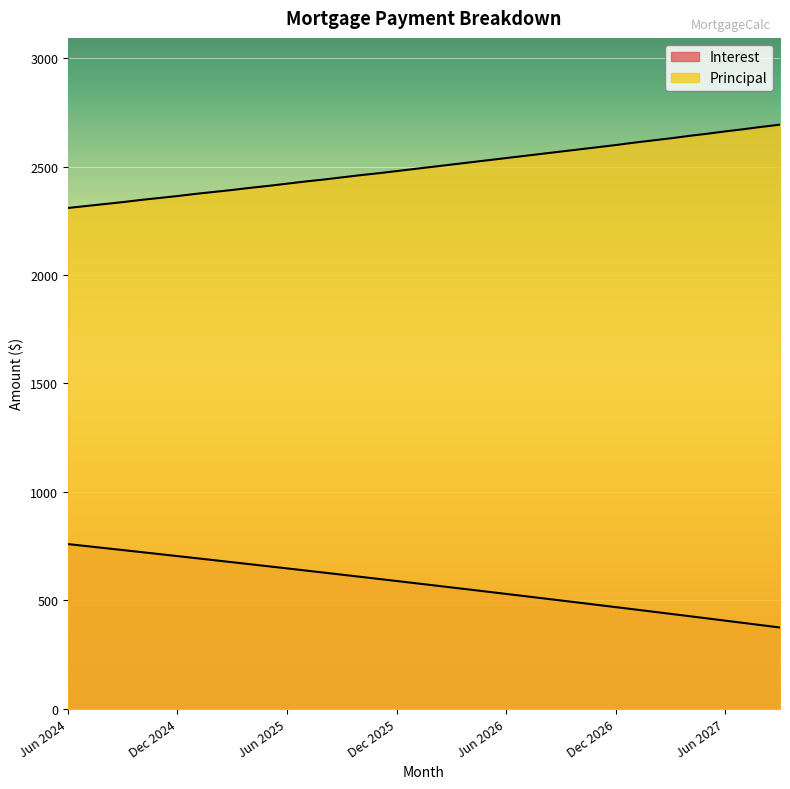

List the series in order of their peak value, highest first.

Principal, Interest